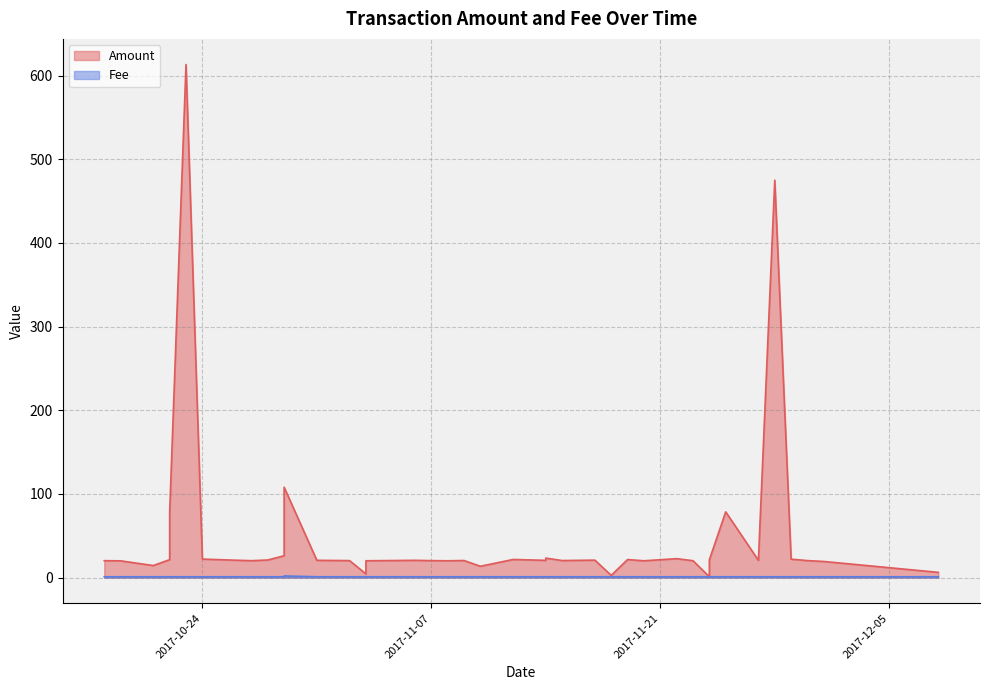

Which has a higher value, 2017-11-17 or 2017-11-14?

2017-11-14